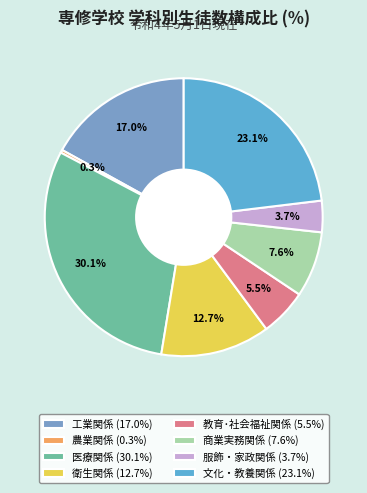

The 服飾・家政関係 slice represents 4% of the pie. True or false?

True